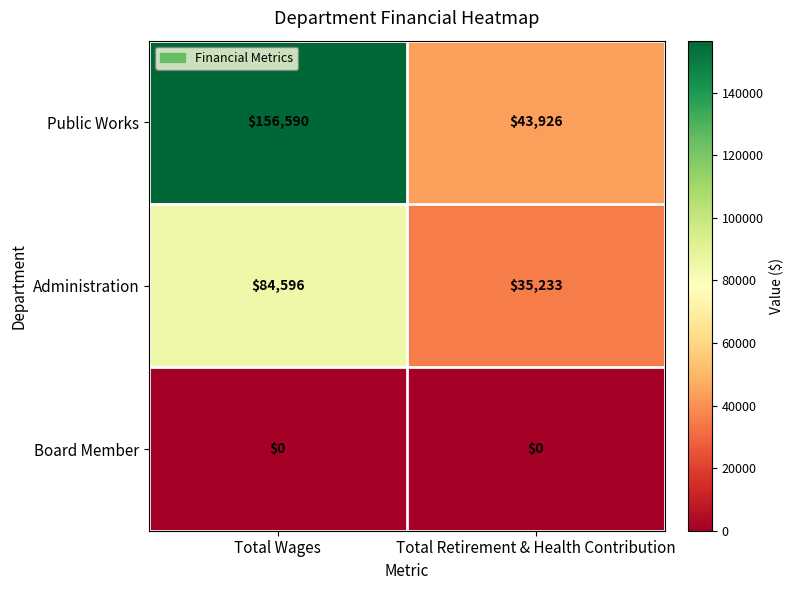

What is the greatest value displayed?

156590